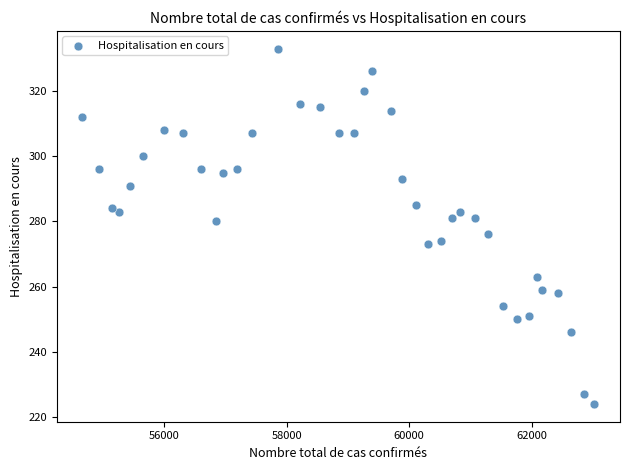

What is the range of Y values (max minus min)?

109